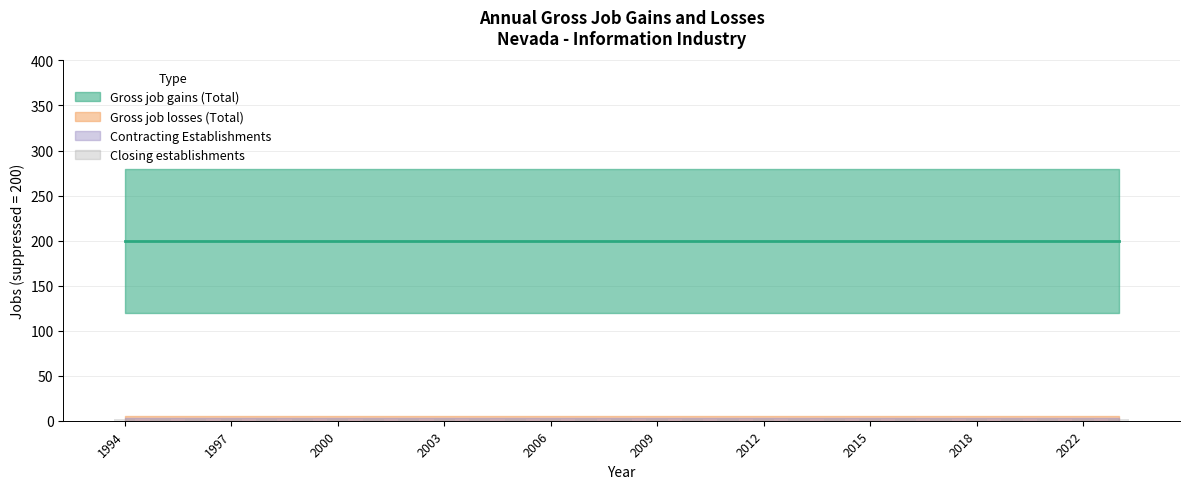

At which category does the chart reach its minimum across all series?

1994